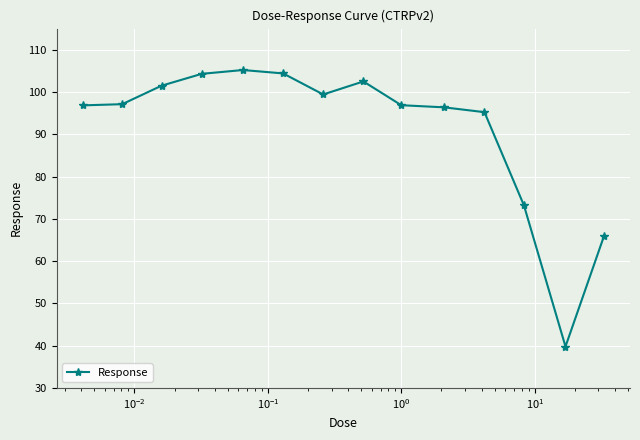

True or false: the data has more than 1 interior local peaks.

True